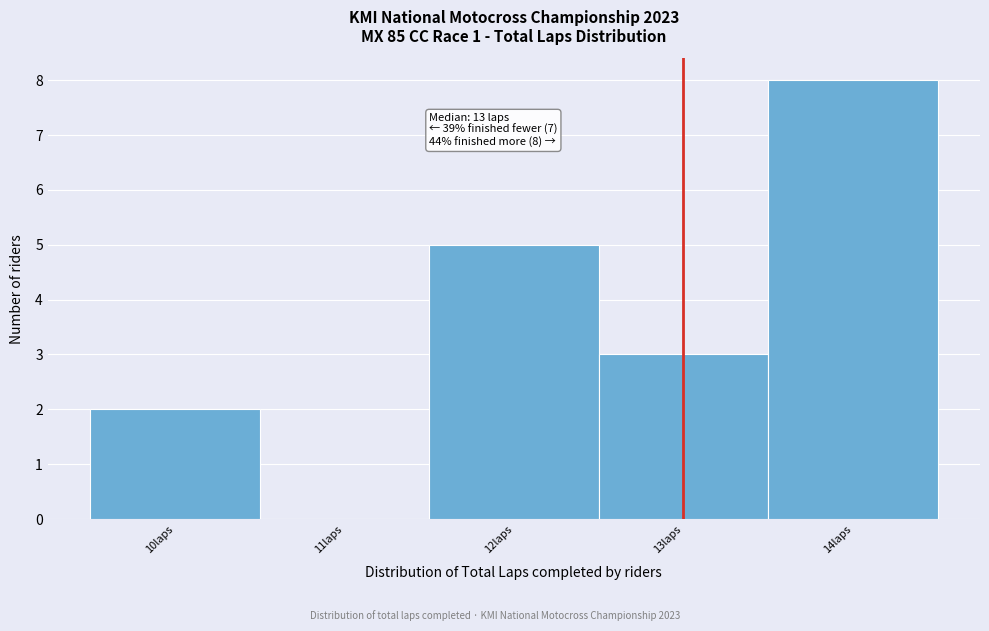

Which range on the x-axis has the tallest bar?

13.5 to 14.5